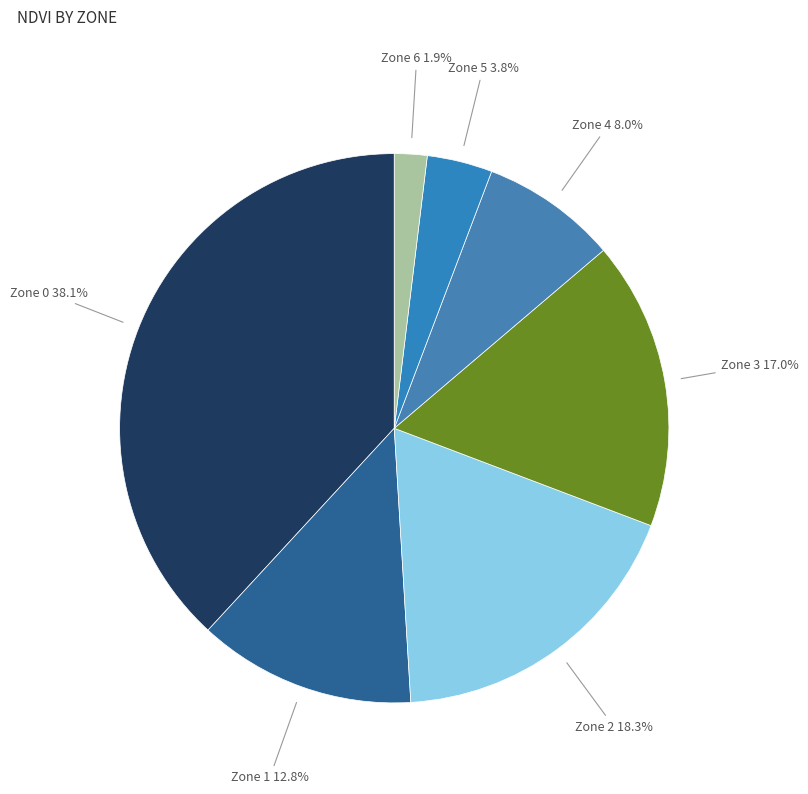

Rank the categories by value from lowest to highest.

Zone 6, Zone 5, Zone 4, Zone 1, Zone 3, Zone 2, Zone 0